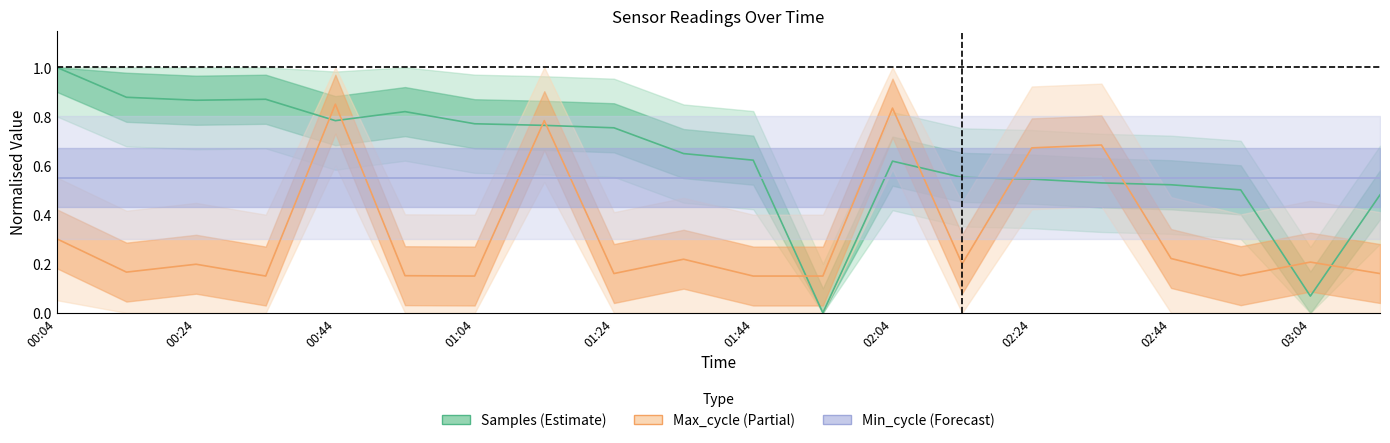

Which series changed the most between 00:34 and 02:44?

Samples